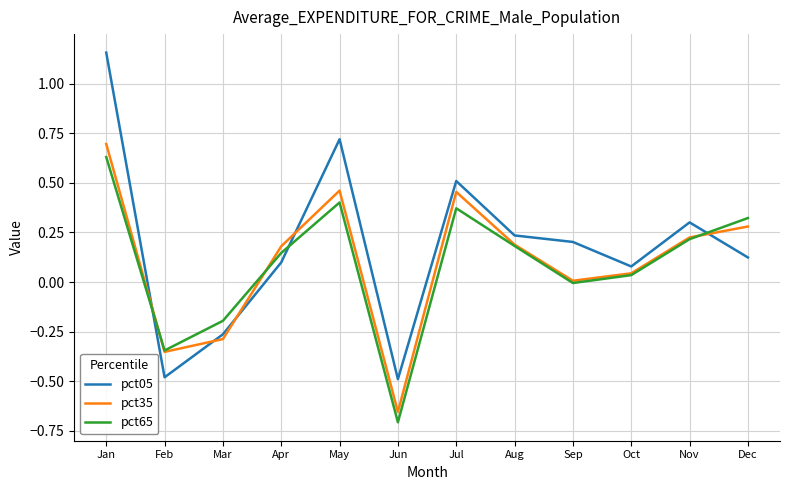

Between which two adjacent categories do pct05 and pct65 first intersect?

Jan and Feb